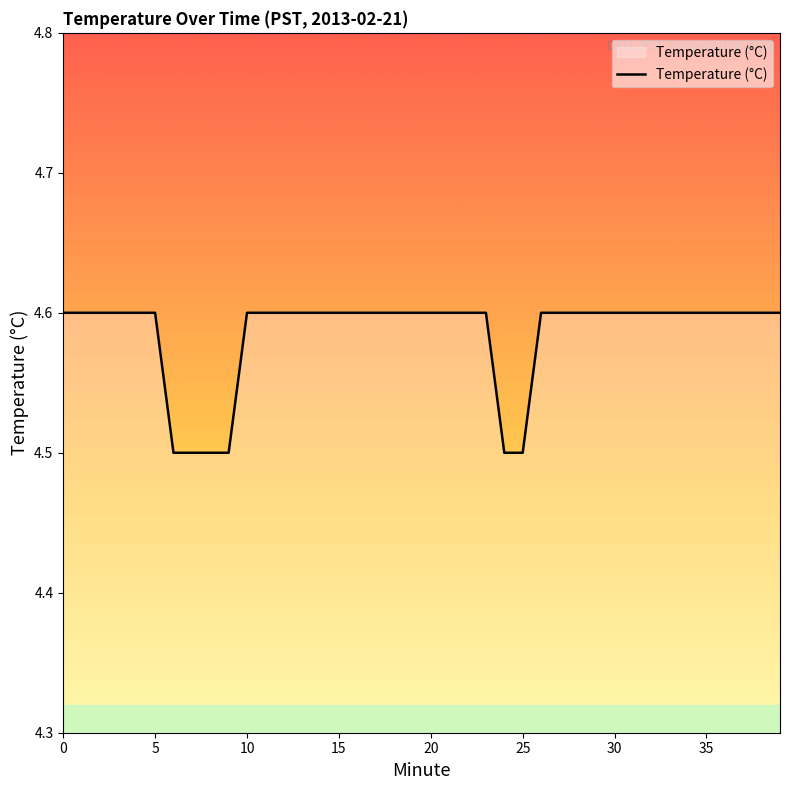

What is the smallest value displayed?

4.5